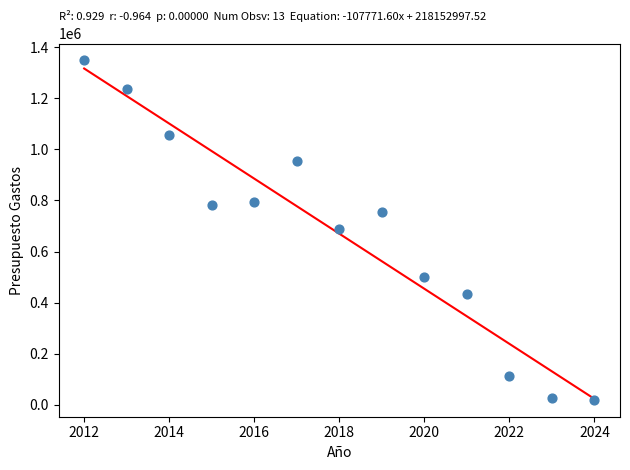

What is the range of X values (max minus min)?

12